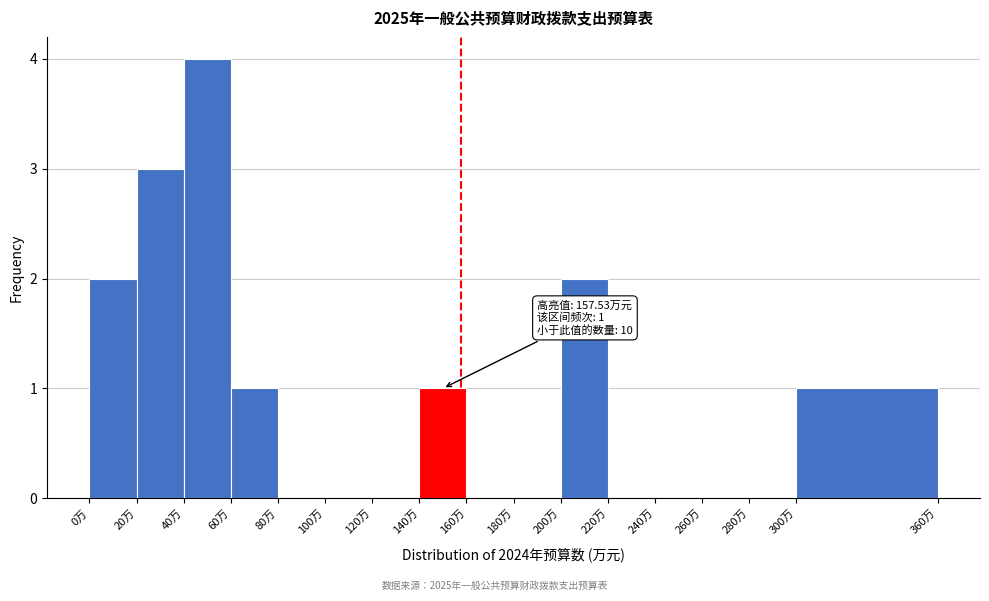

Which range on the x-axis has the tallest bar?

40 to 60